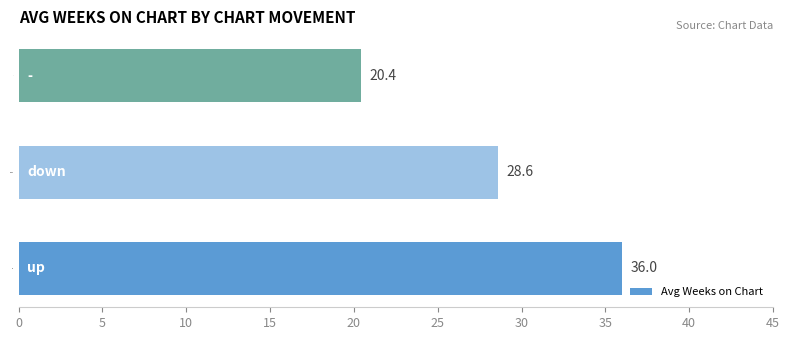

Rank the categories by value from highest to lowest.

up, down, -